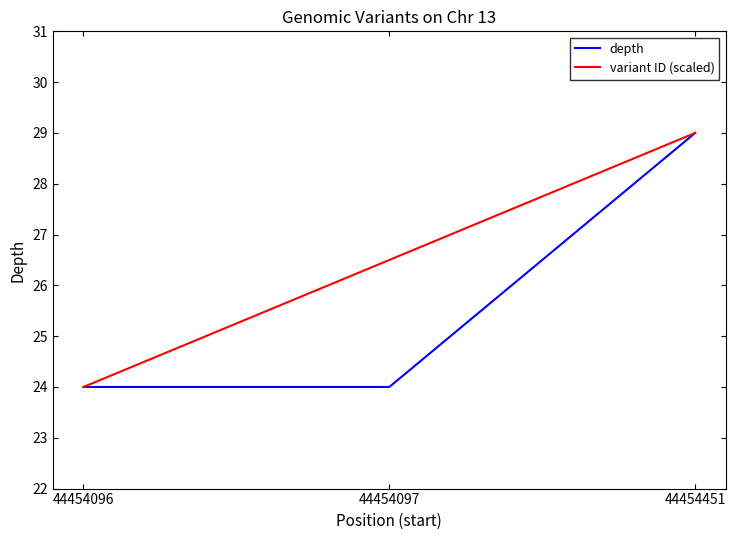

What are all the series names shown in the legend?

depth, variant ID (scaled)